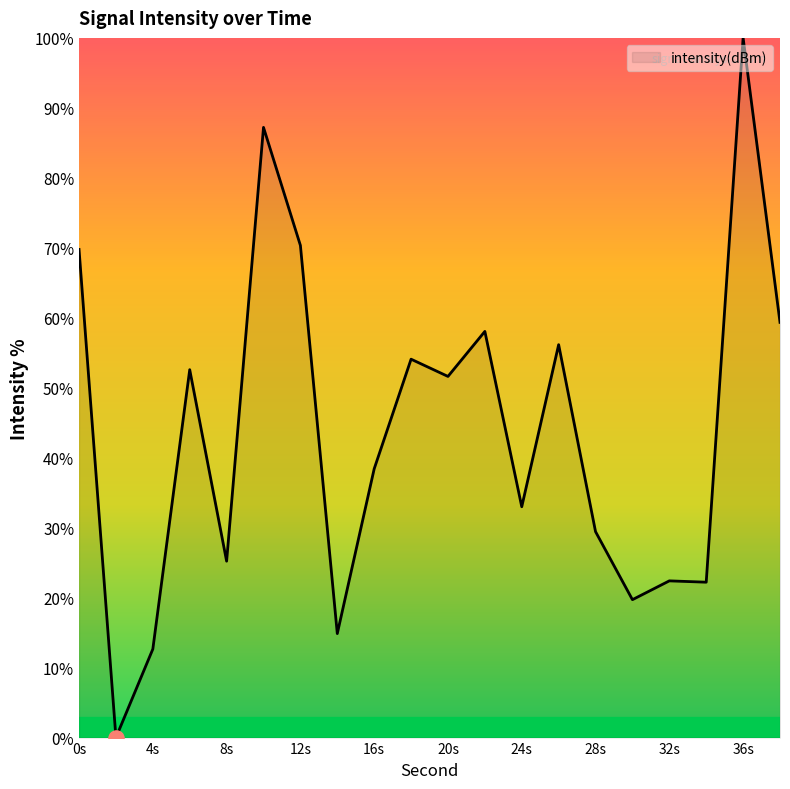

What is the greatest value displayed?

100.0